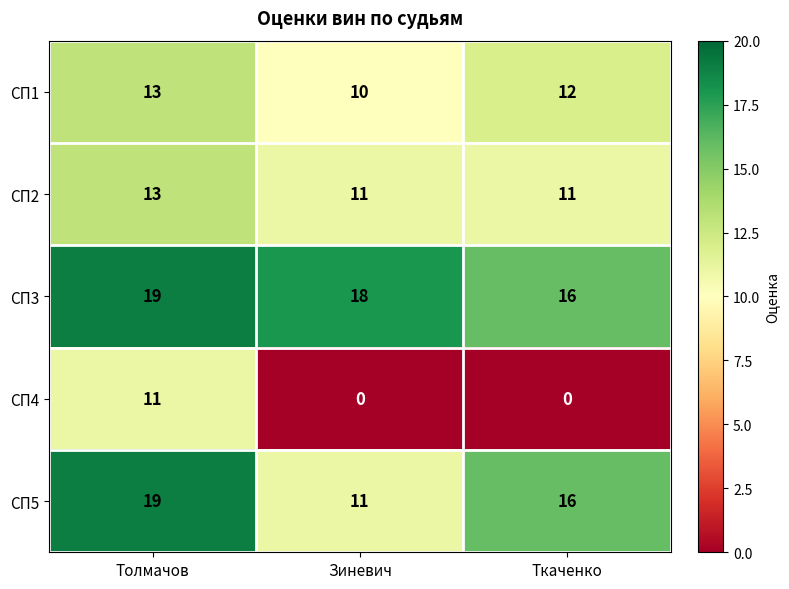

Is it true that СП1 equals 19 at Ткаченко?

False